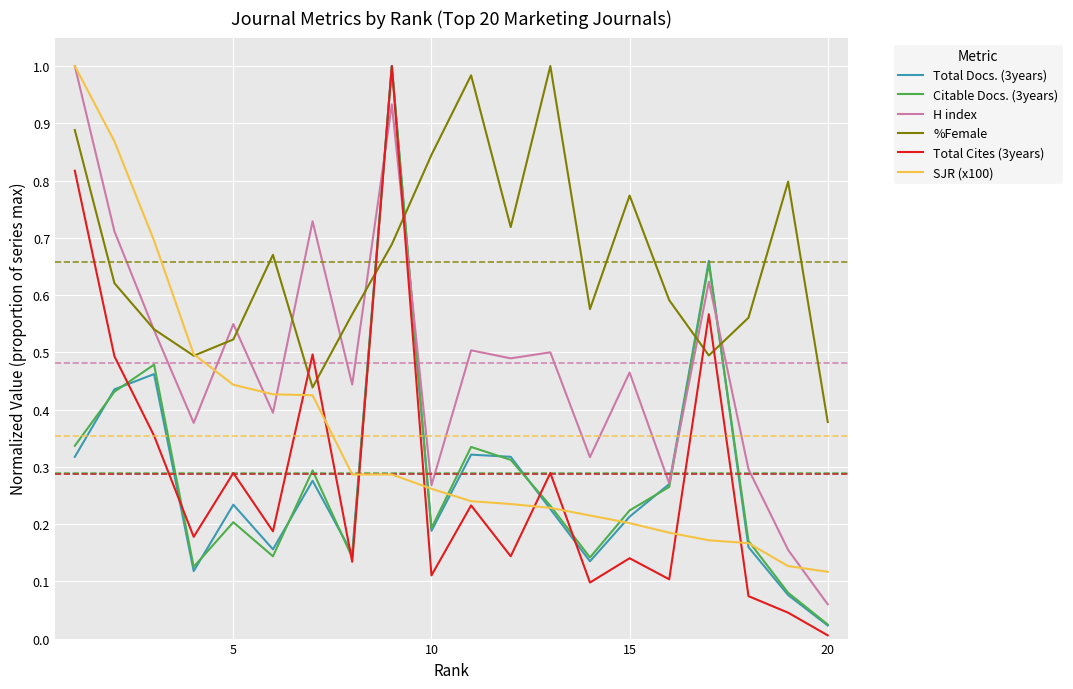

What are all the series names shown in the legend?

Total Docs. (3years), Citable Docs. (3years), H index, %Female, Total Cites (3years), SJR (x100)